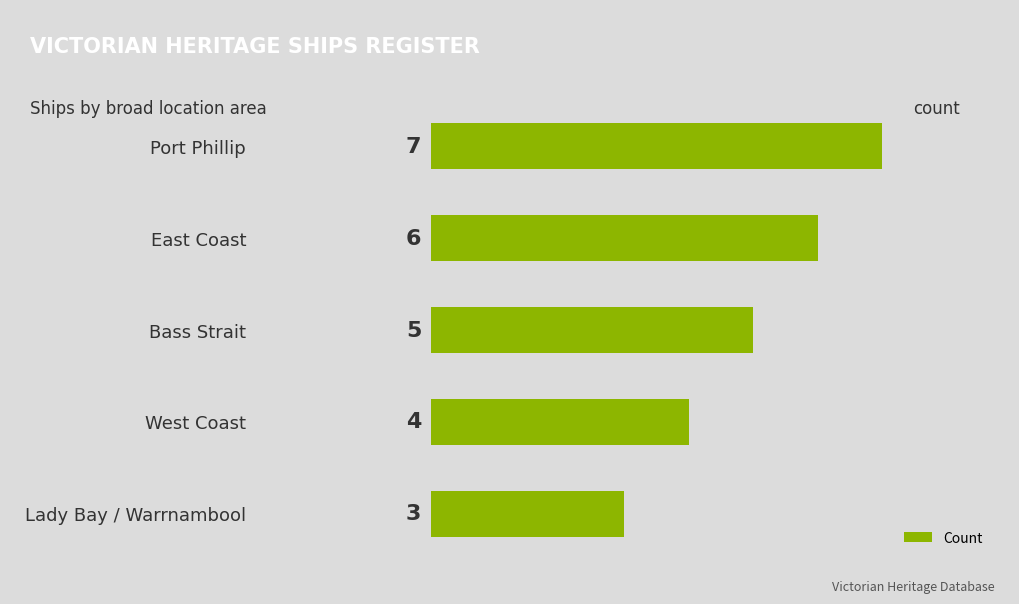

What is the sum of all values?

25